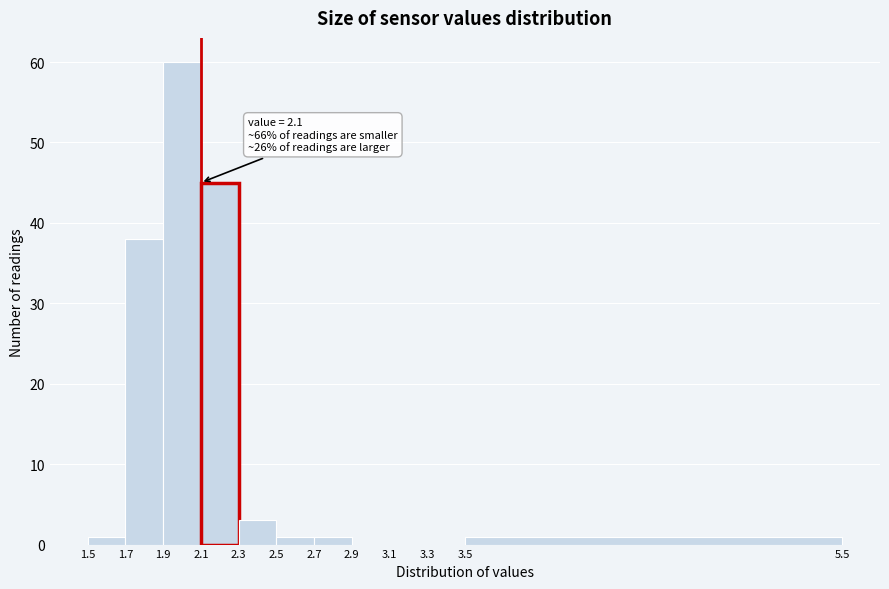

Which range on the x-axis has the tallest bar?

1.9 to 2.1